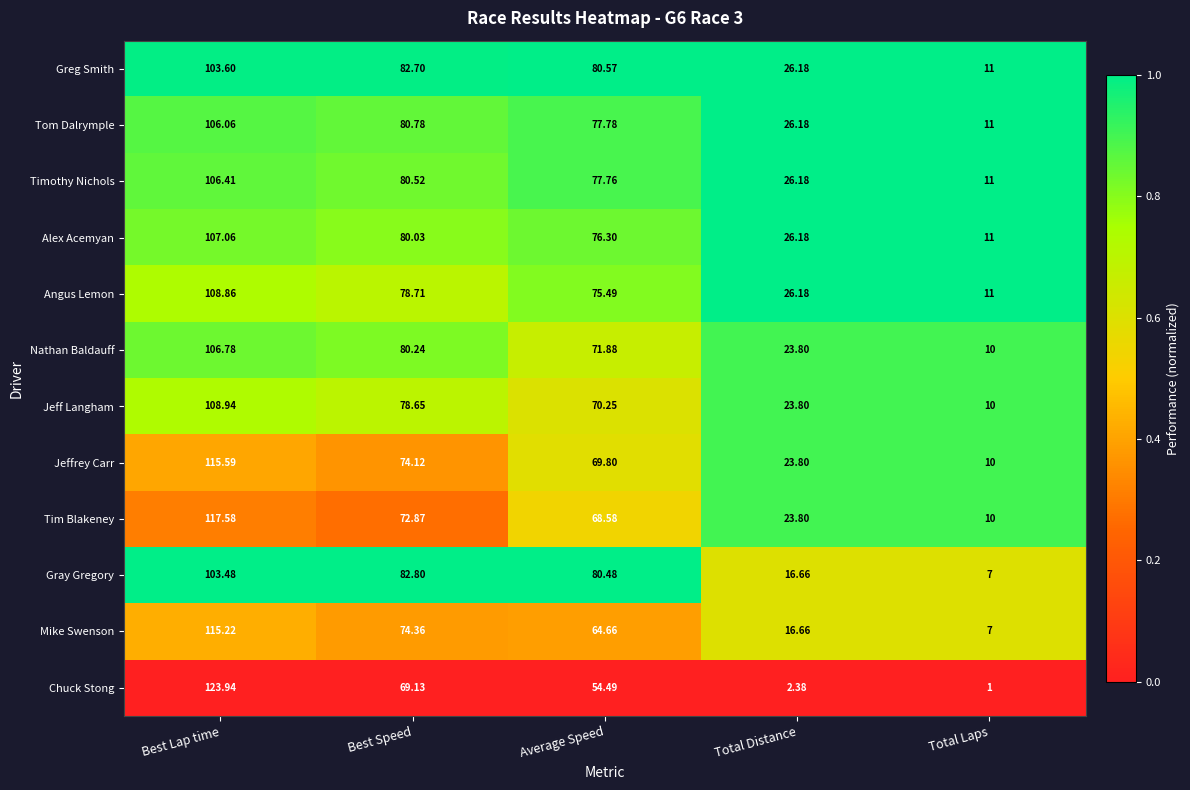

How many data points does each series have?

5